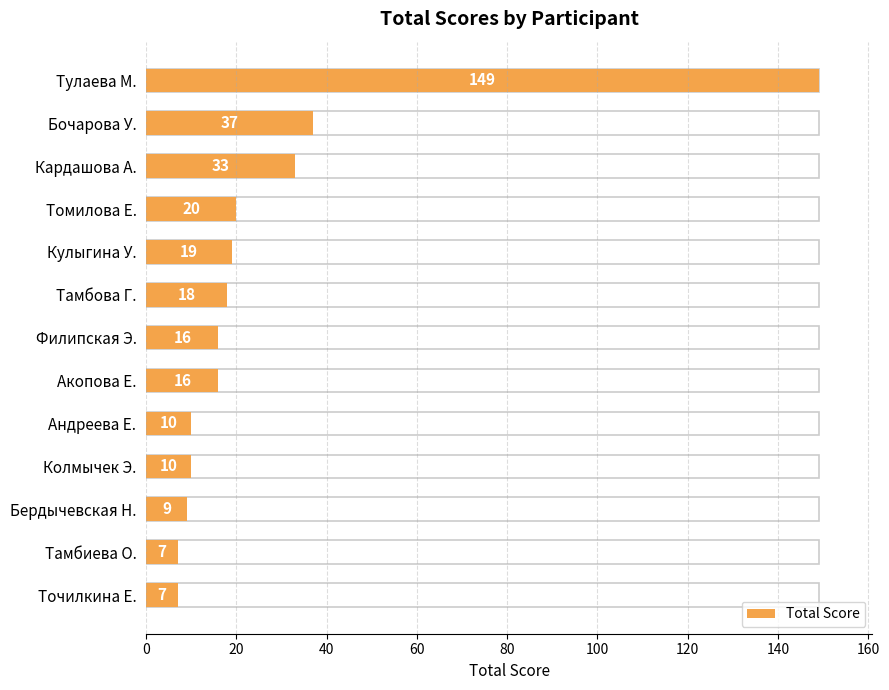

Are the bars horizontal?

Yes